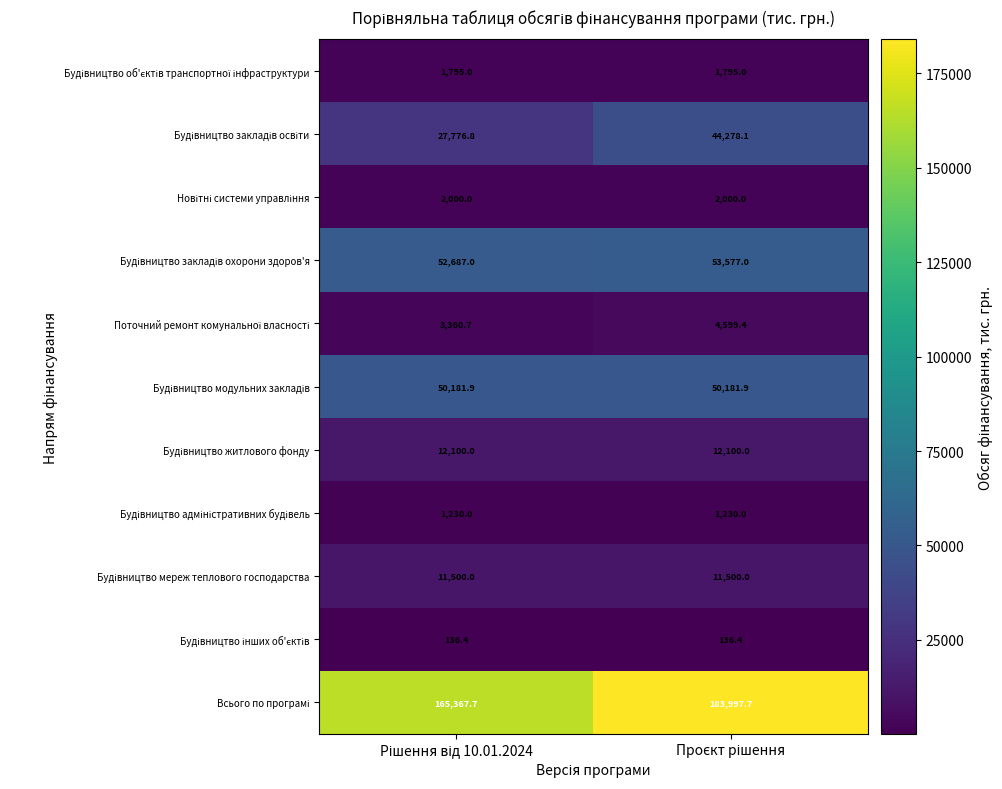

What is the minimum value shown in the chart?

136.4